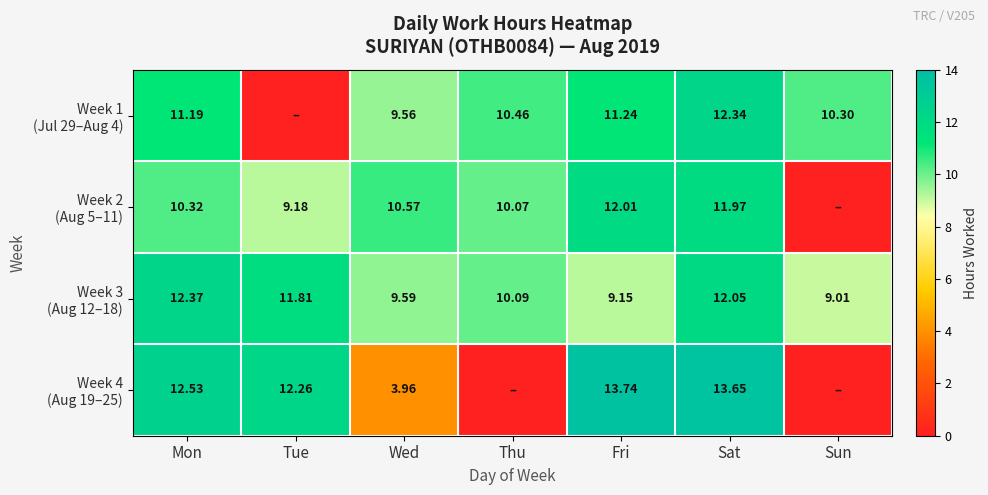

What is the average value of the Week 3 (Aug 12–18) series?

10.6